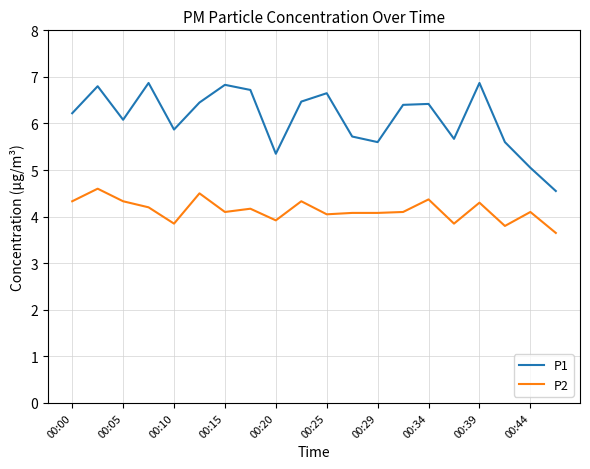

Count the number of data series in this chart.

2